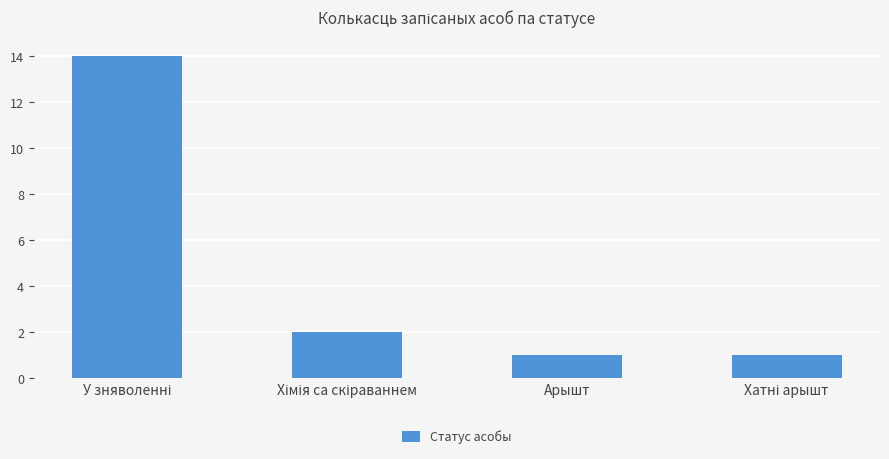

What is the label of the 3rd bar from the left?

Арышт